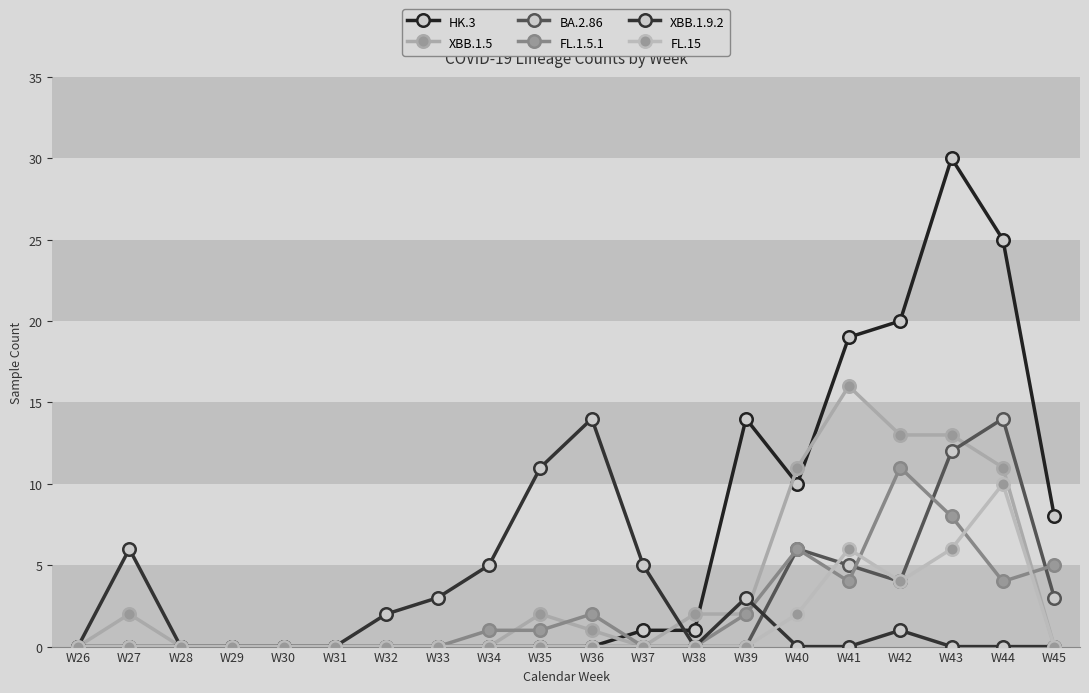

What is the maximum value for HK.3?

30